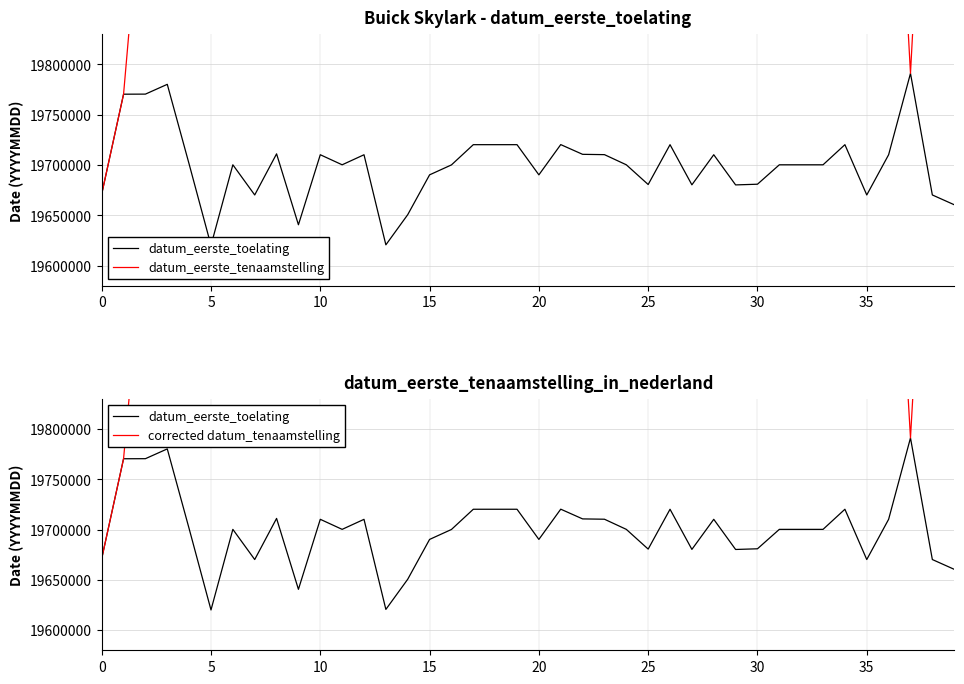

True or false: datum_eerste_toelating and corrected datum_tenaamstelling cross at least once.

False